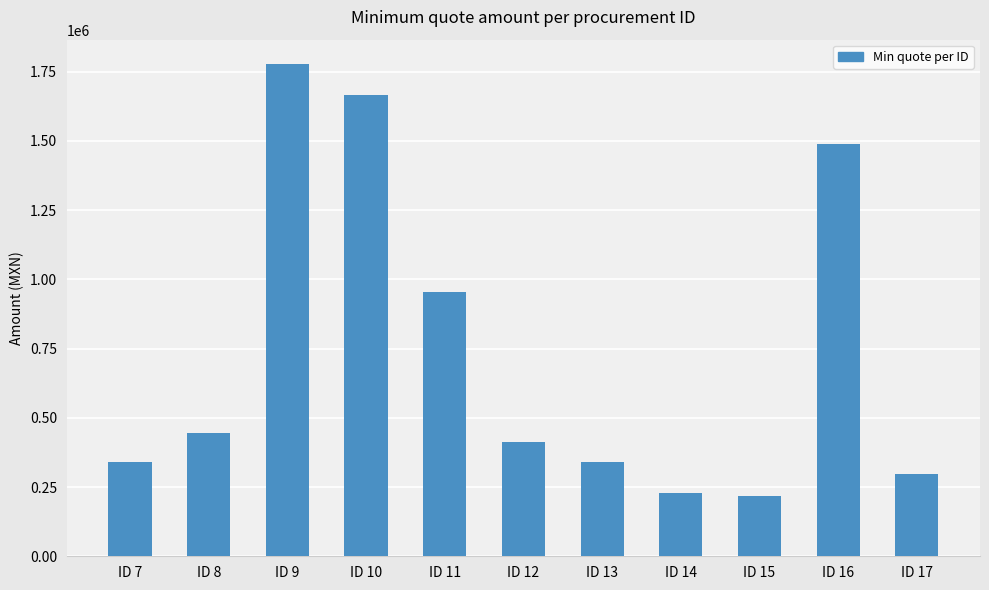

How many bars are there in total?

11